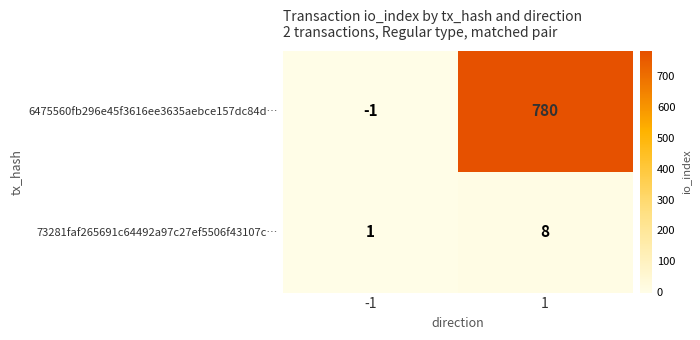

What is the total value across all series at 1?

788